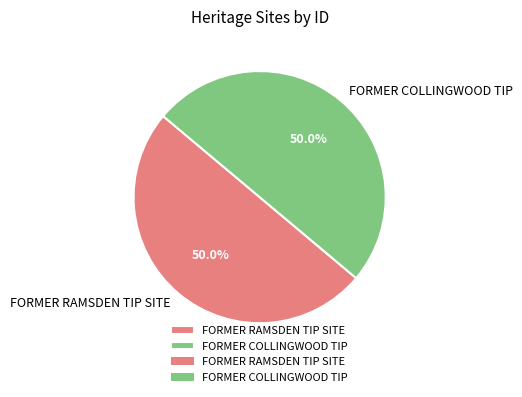

What percentage is NOT represented by FORMER COLLINGWOOD TIP?

50.0%